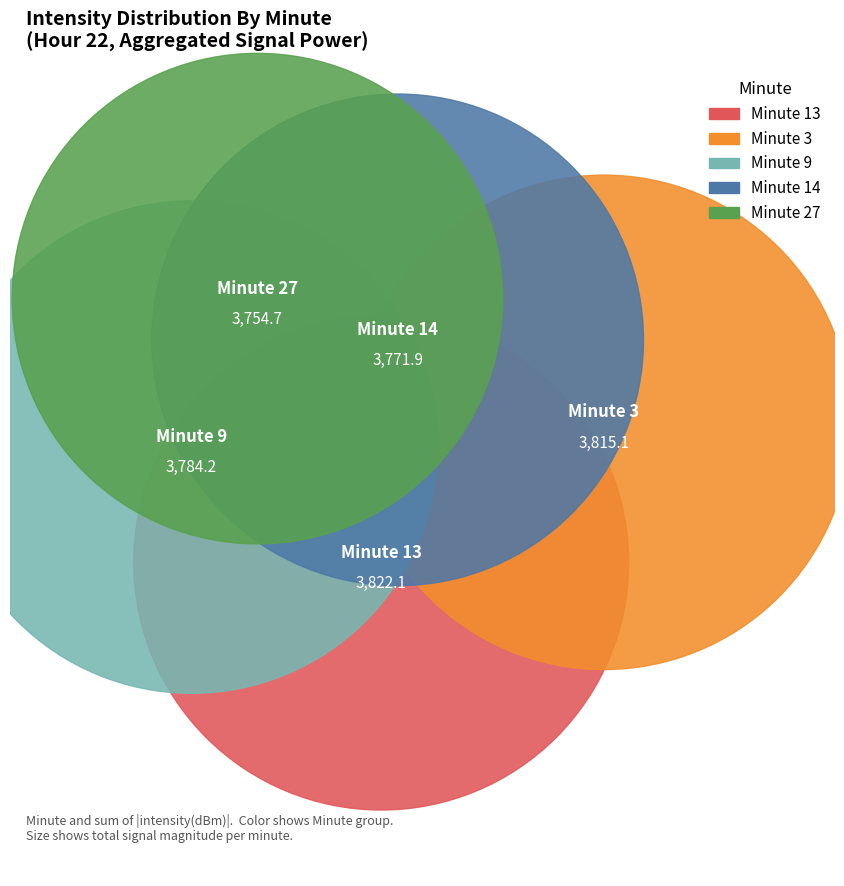

Is it true that 7 is 1% of the pie?

False